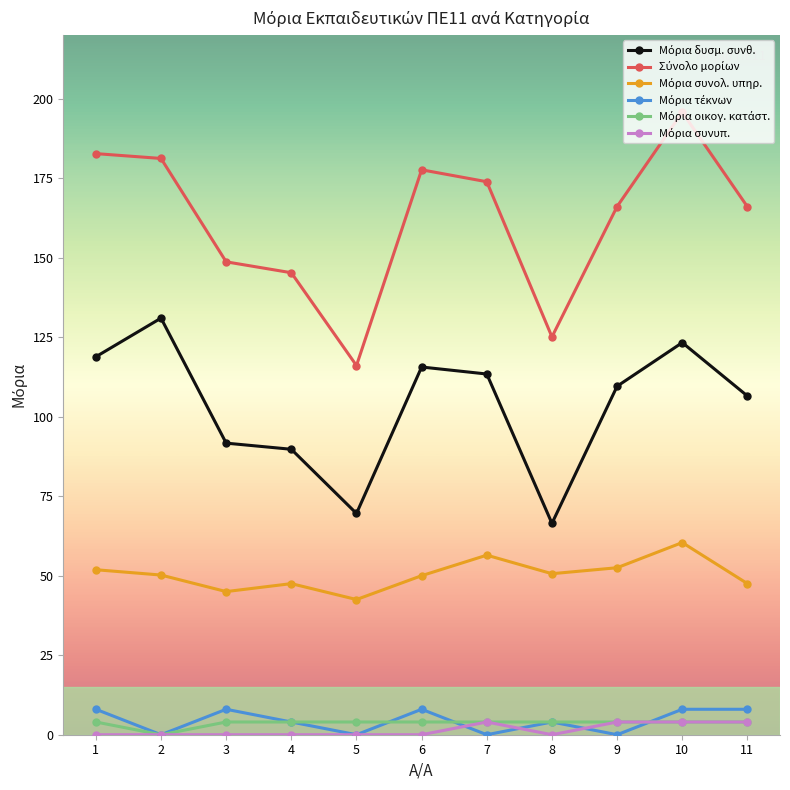

What is the total value across all series at 2?

362.3